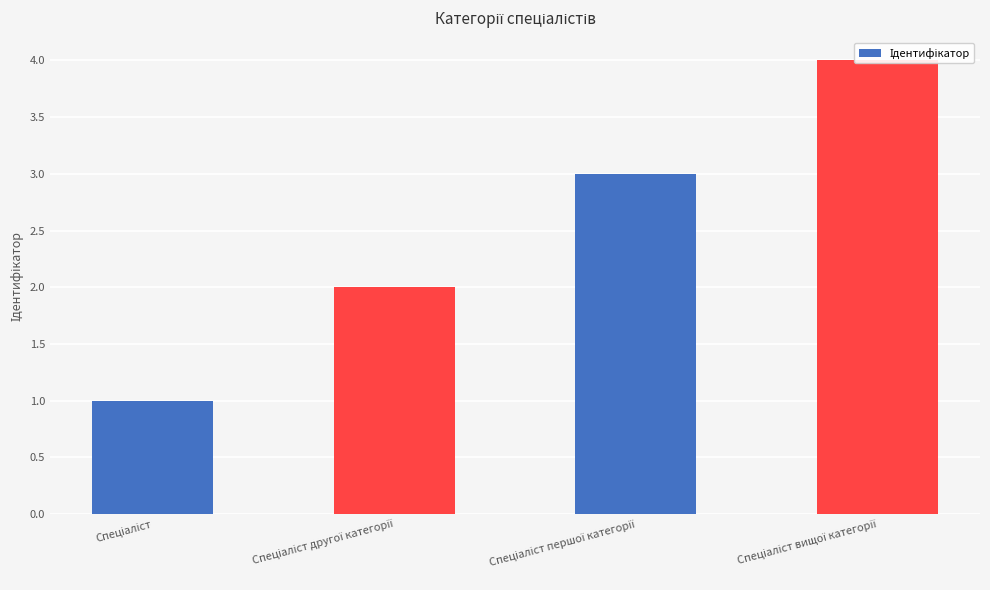

Between Спеціаліст and Спеціаліст вищої категорії, which is larger?

Спеціаліст вищої категорії